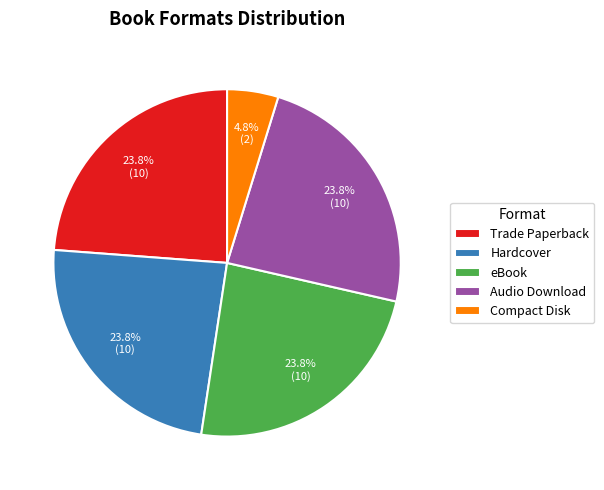

What is the ratio of the value at Hardcover to the value at eBook?

1.0